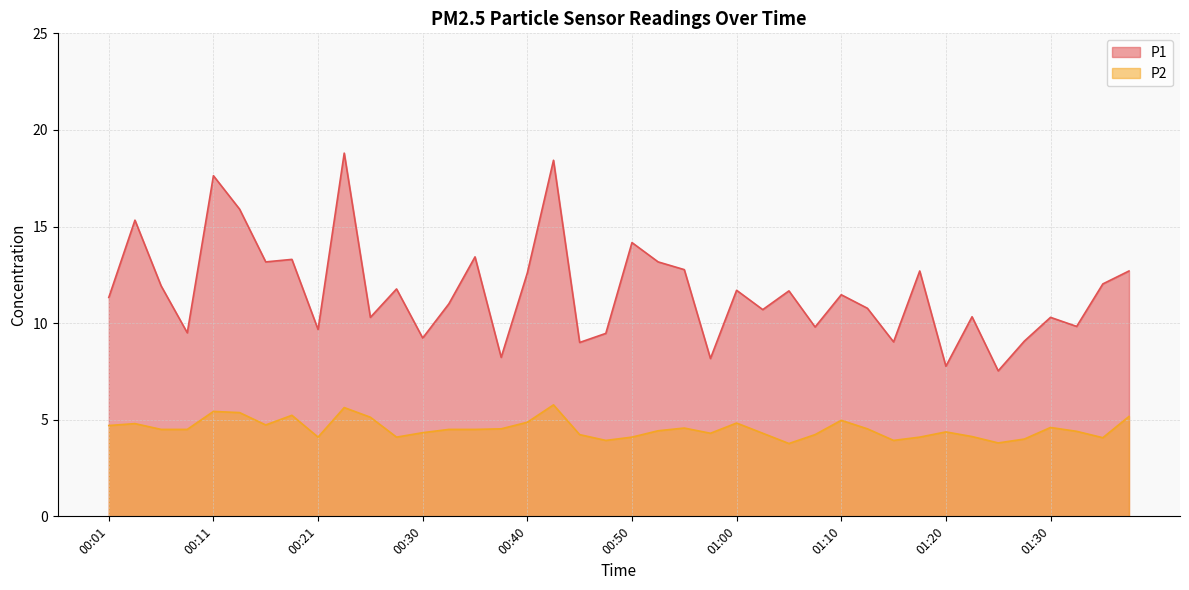

True or false: P2 and P1 intersect in this chart.

False